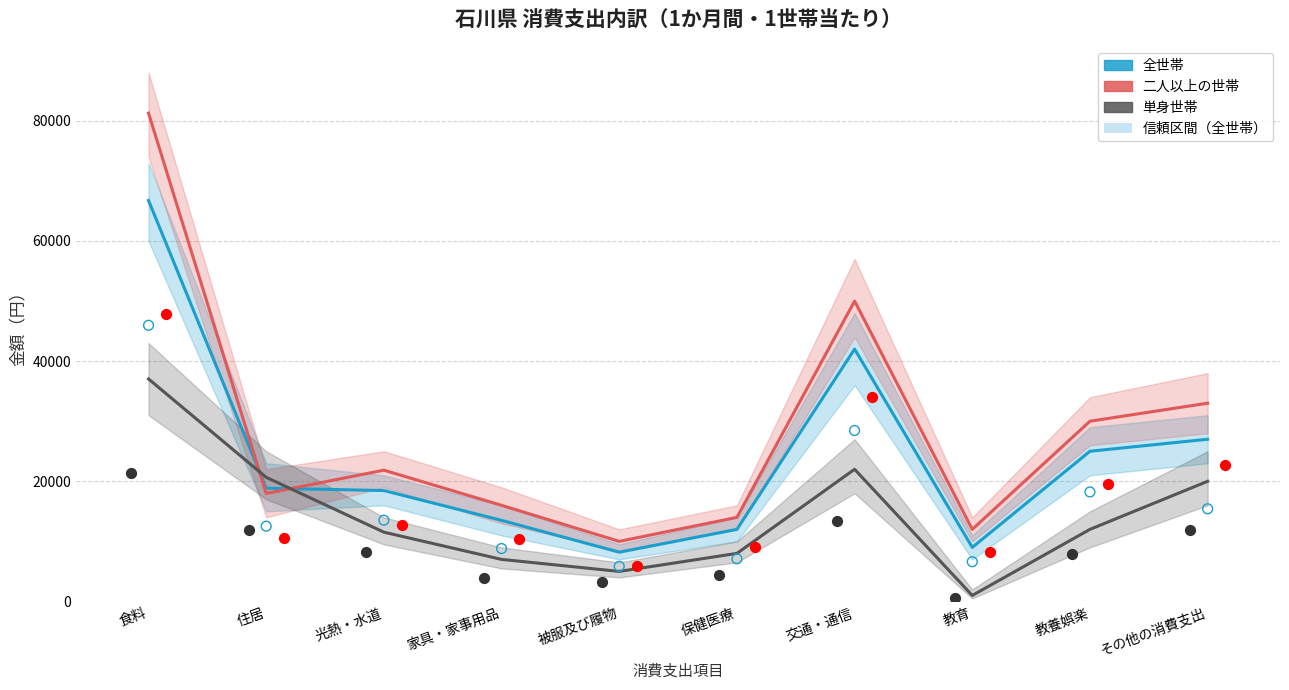

At how many categories does at least one series exceed 11319?

9